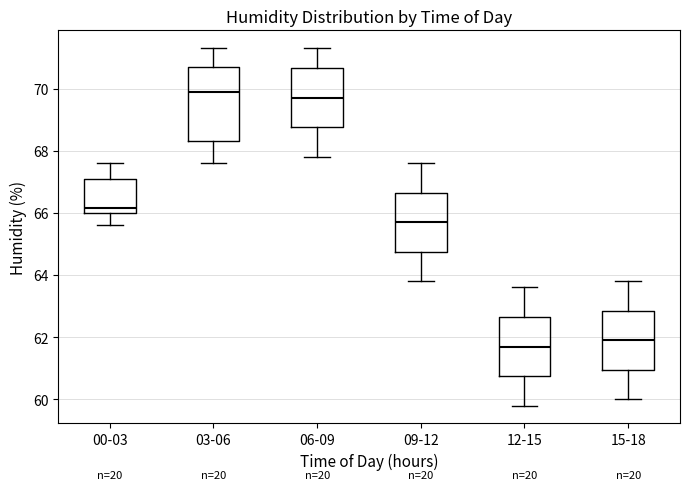

Reading left to right, read every box against the y-axis: the position of its median line, the range the box covers, and the ends of its whiskers. The values are not printed on the chart, so give them approximately, as read against the axis.

00-03: median 66.2, box 66.0 to 67.2, whiskers 65.6 to 67.6
03-06: median 70.0, box 68.4 to 70.8, whiskers 67.6 to 71.4
06-09: median 69.8, box 68.8 to 70.6, whiskers 67.8 to 71.4
09-12: median 65.8, box 64.8 to 66.6, whiskers 63.8 to 67.6
12-15: median 61.8, box 60.8 to 62.6, whiskers 59.8 to 63.6
15-18: median 62.0, box 61.0 to 62.8, whiskers 60.0 to 63.8